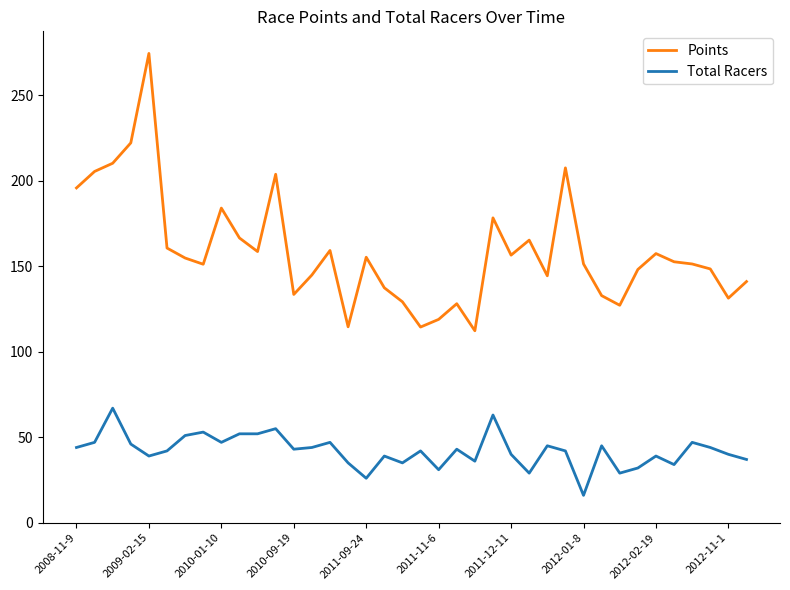

True or false: Points and Total Racers cross at least once.

False